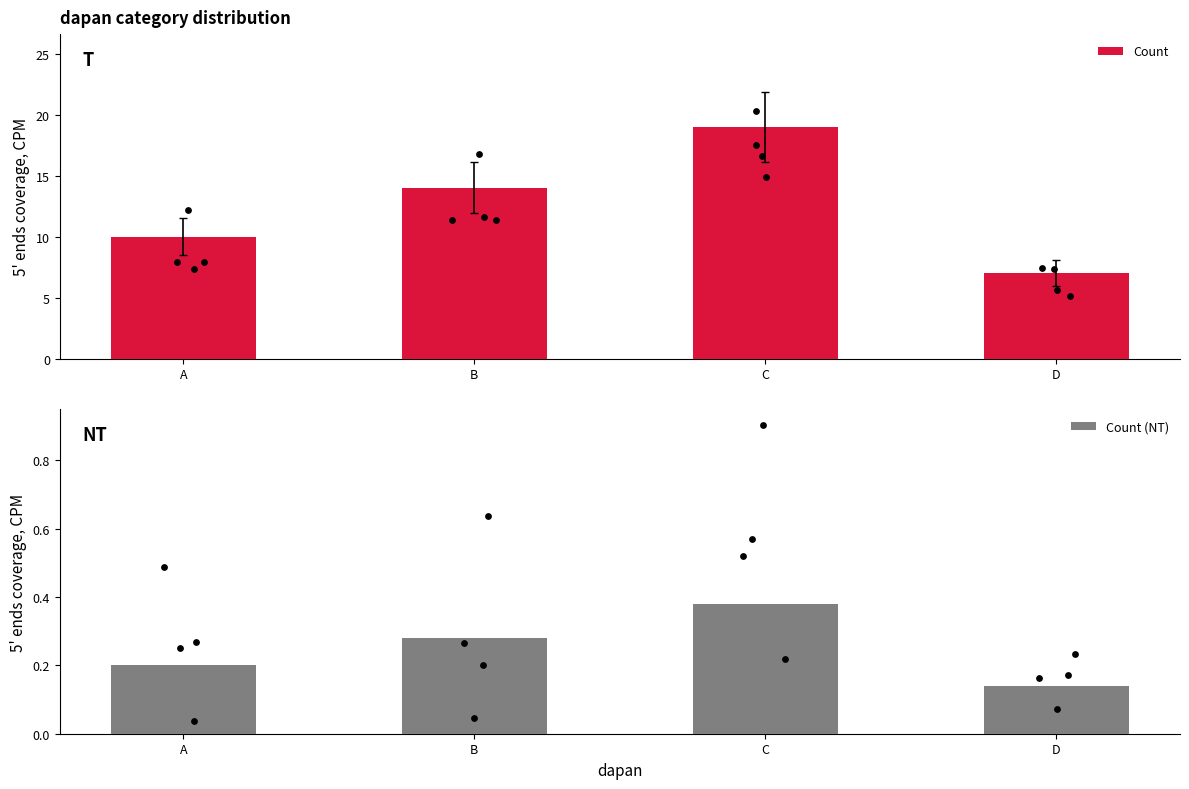

Which series has the largest total across all categories?

Count